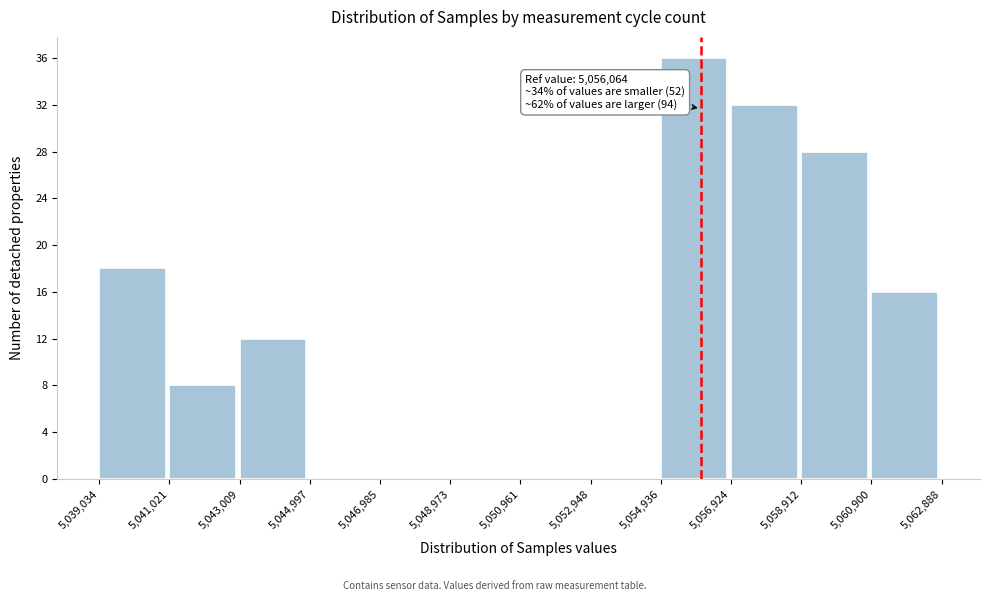

Over which range of the x-axis is the bar tallest?

5,054,936 to 5,056,924